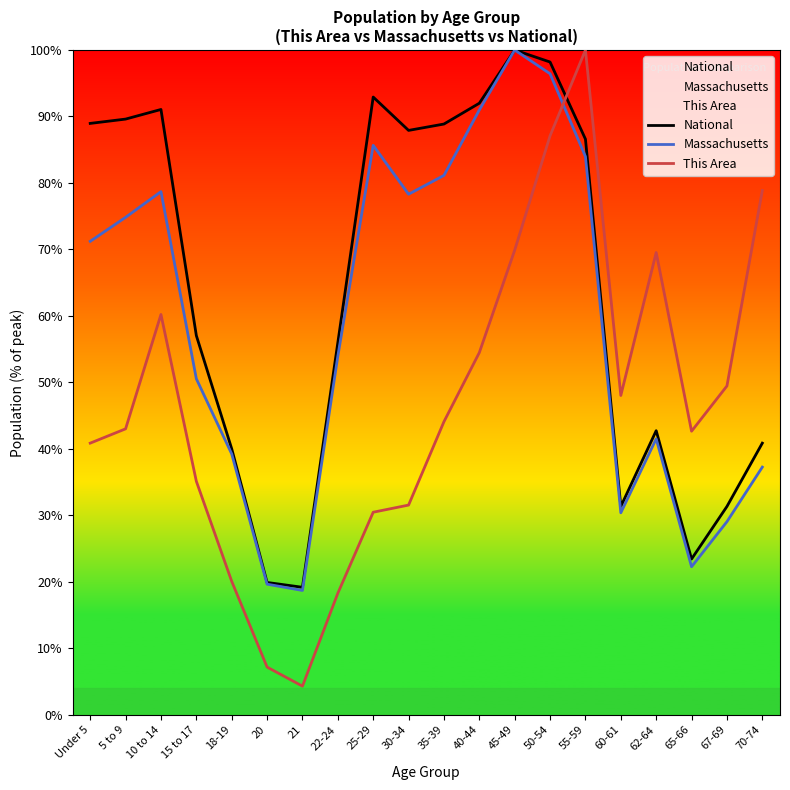

In Massachusetts, how many points are lower than both neighbors (excluding endpoints)?

4